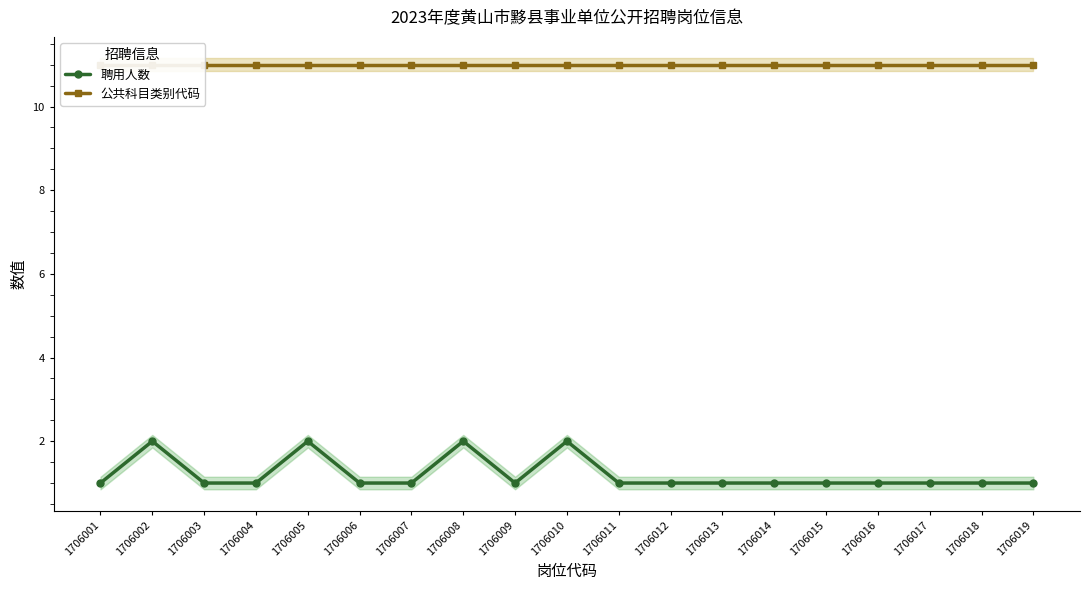

List the series in order of their overall mean, highest first.

公共科目类别代码, 聘用人数